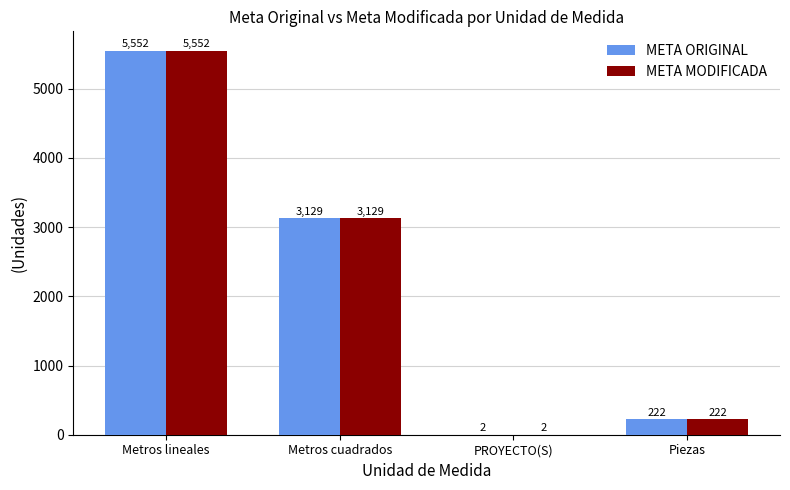

Which label corresponds to the largest value in the chart?

Metros lineales